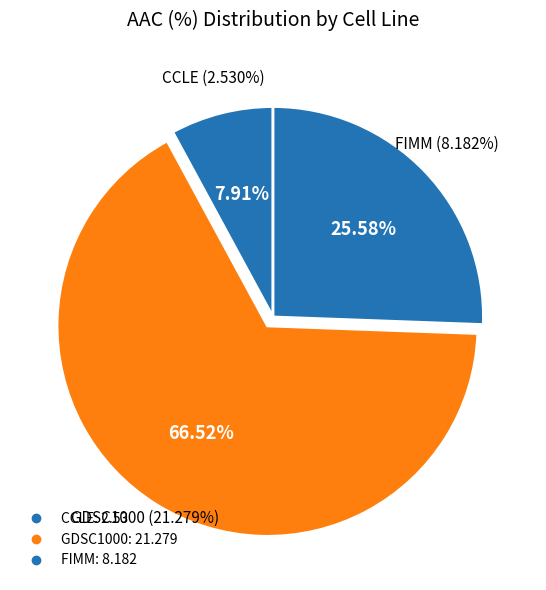

Which category accounts for the majority?

GDSC1000